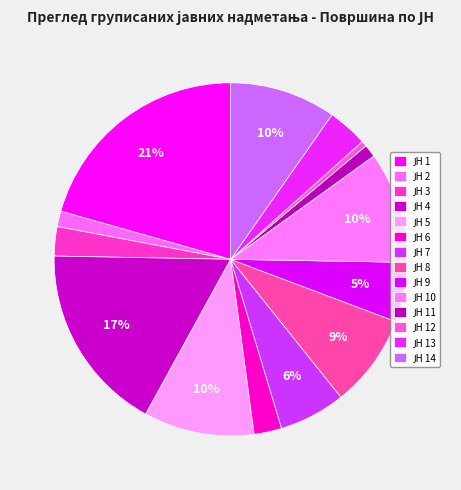

How many segments does this pie chart have?

14